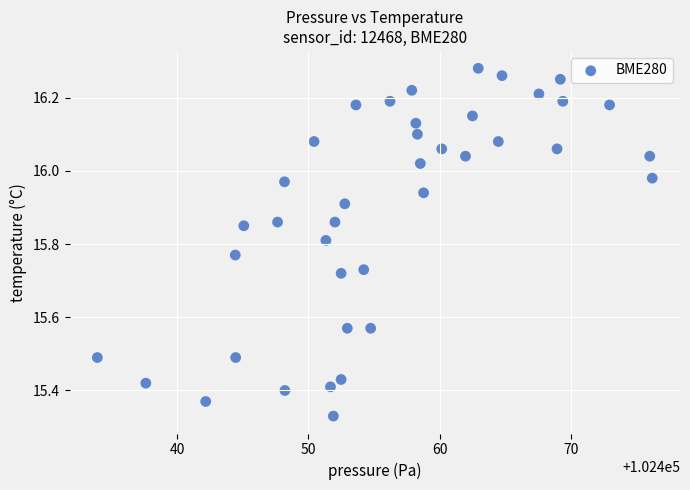

What is the range of X values (max minus min)?

42.2